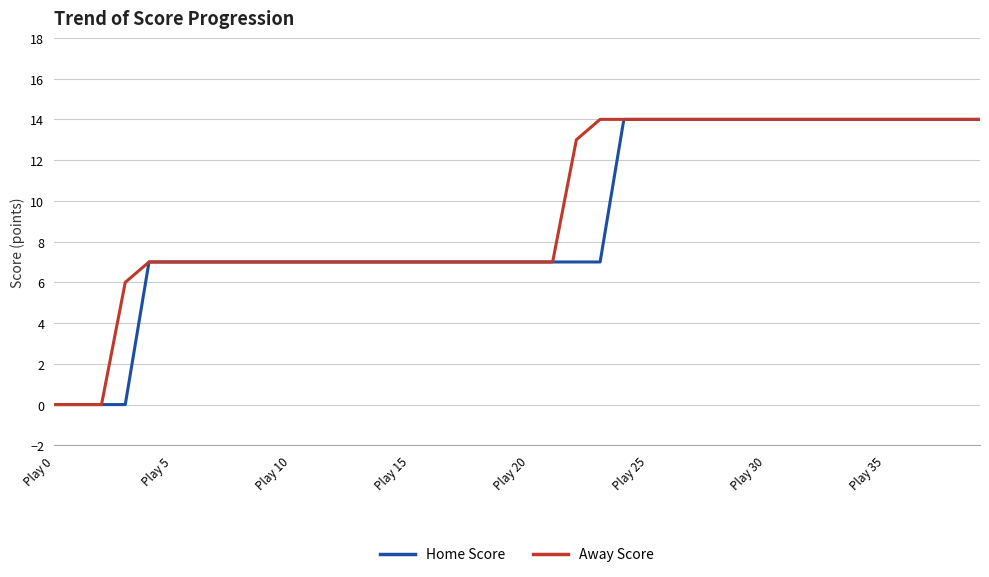

What is the highest value of the Away Score series?

14